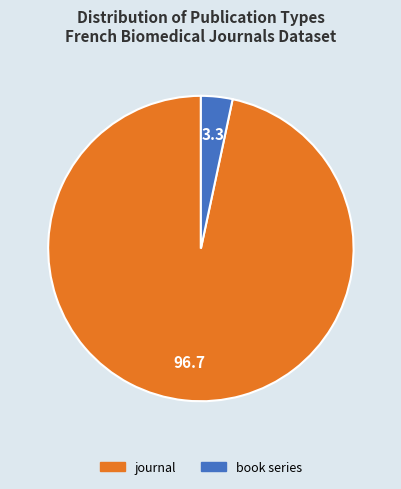

The journal slice represents 97% of the pie. True or false?

True